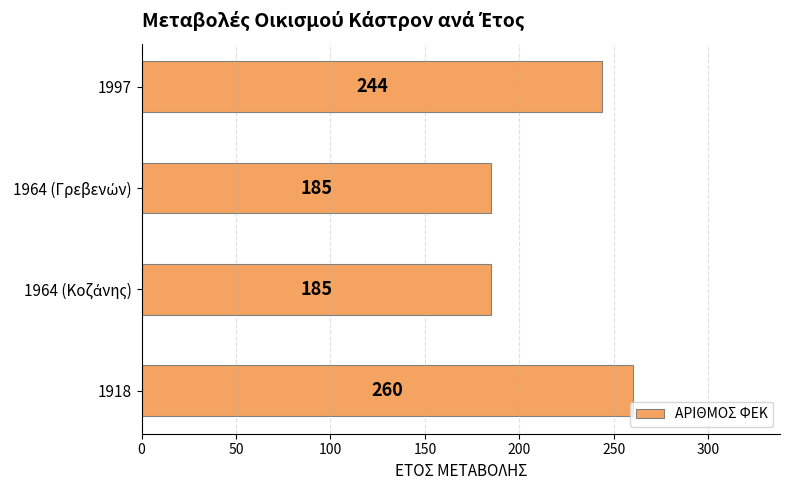

What is the difference between the maximum and minimum values?

75